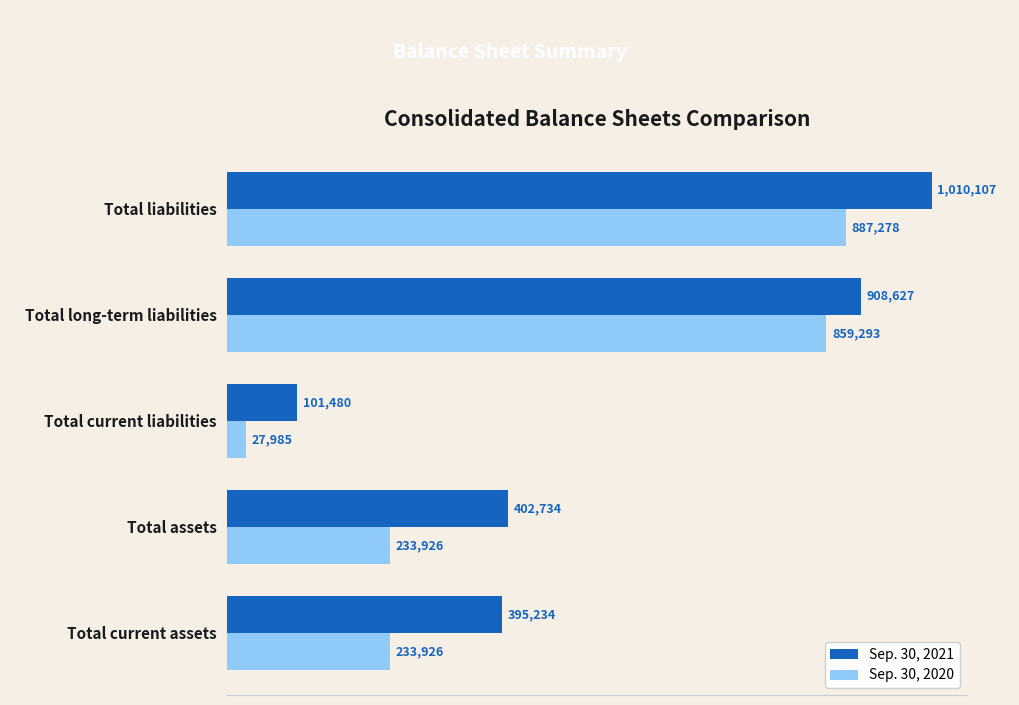

What are all the series names shown in the legend?

Sep. 30, 2021, Sep. 30, 2020